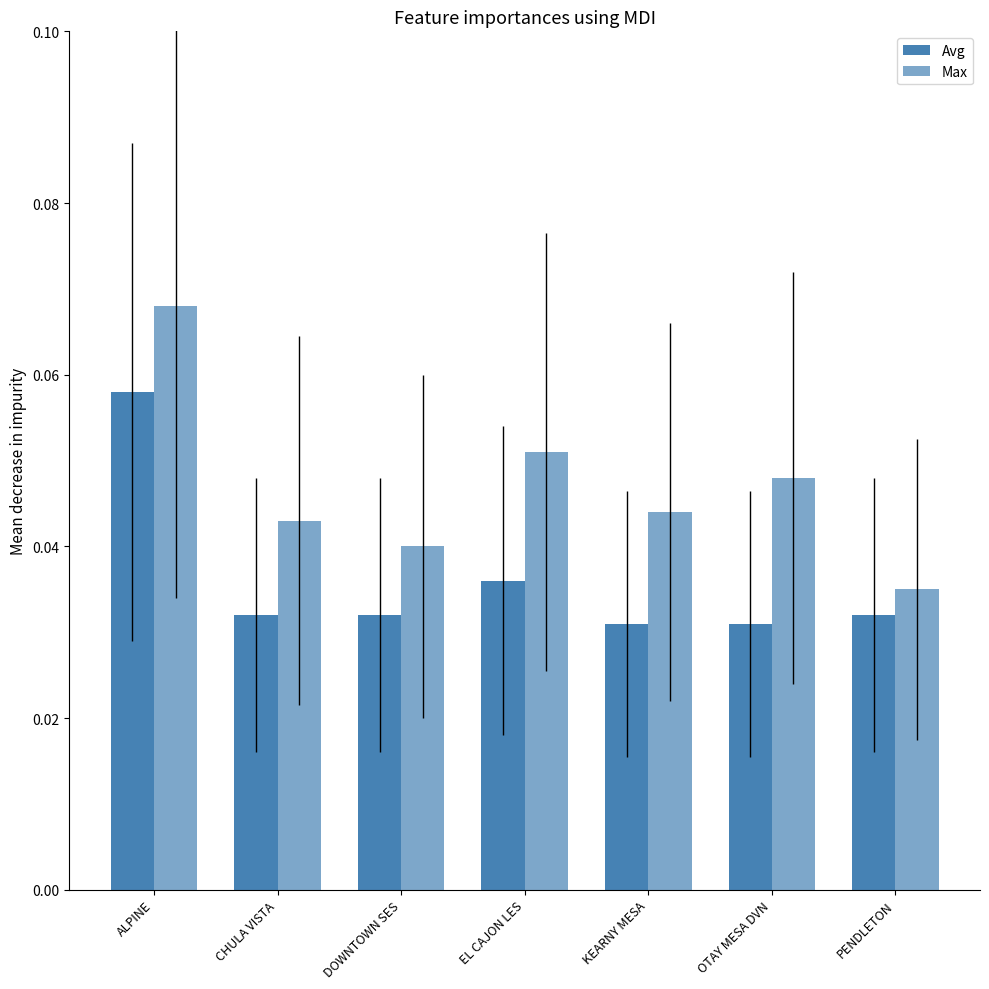

Are the bars grouped side by side (vs. stacked)?

Yes